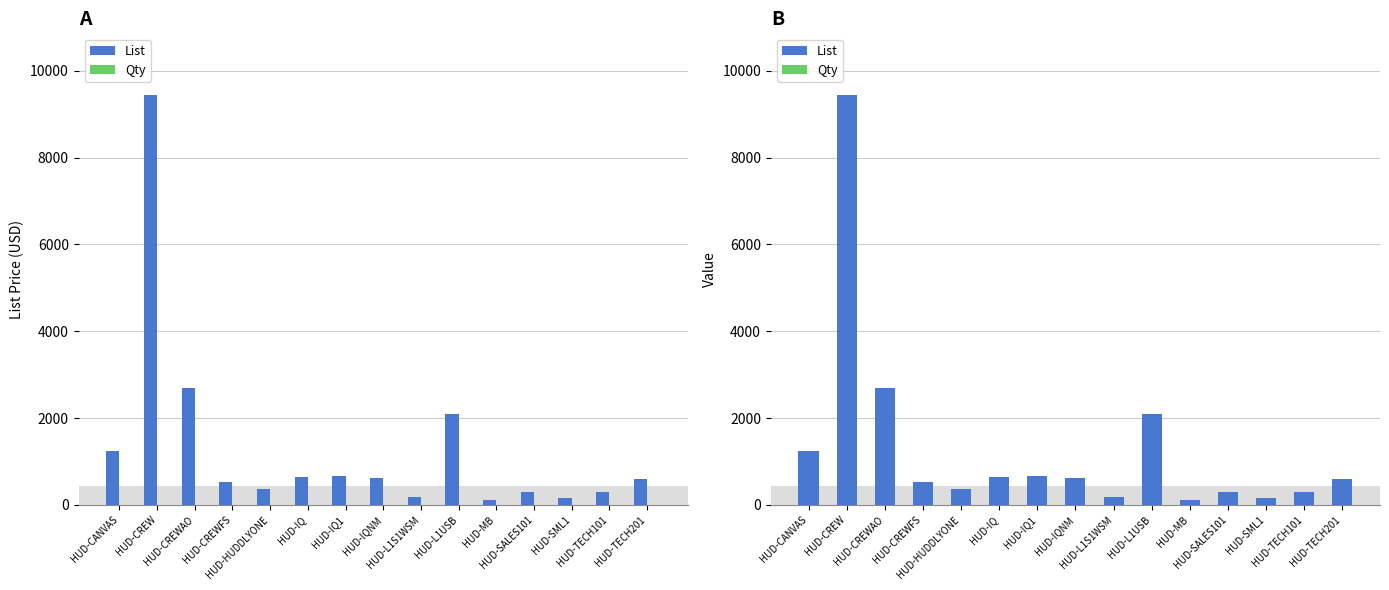

How many categories are shown in the chart?

15